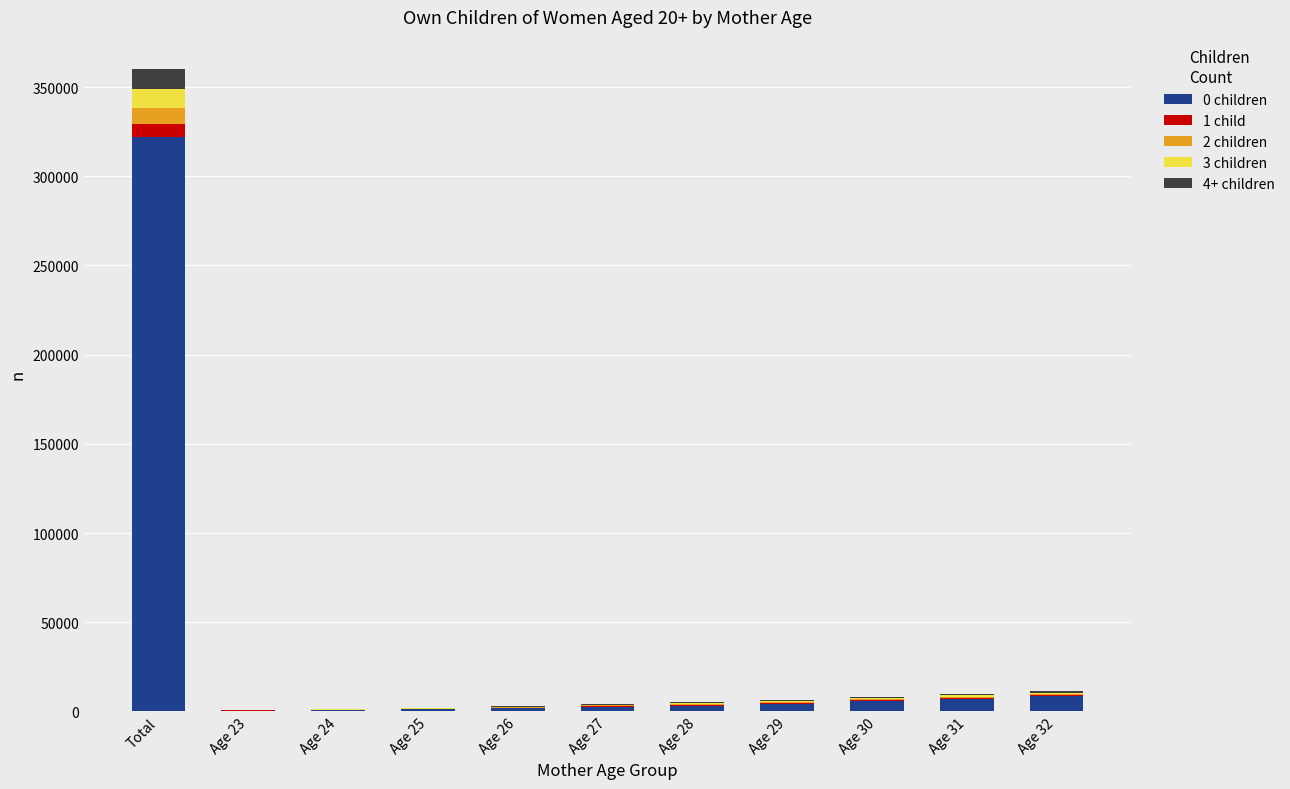

Which category has the highest value in the 0 children series?

Total